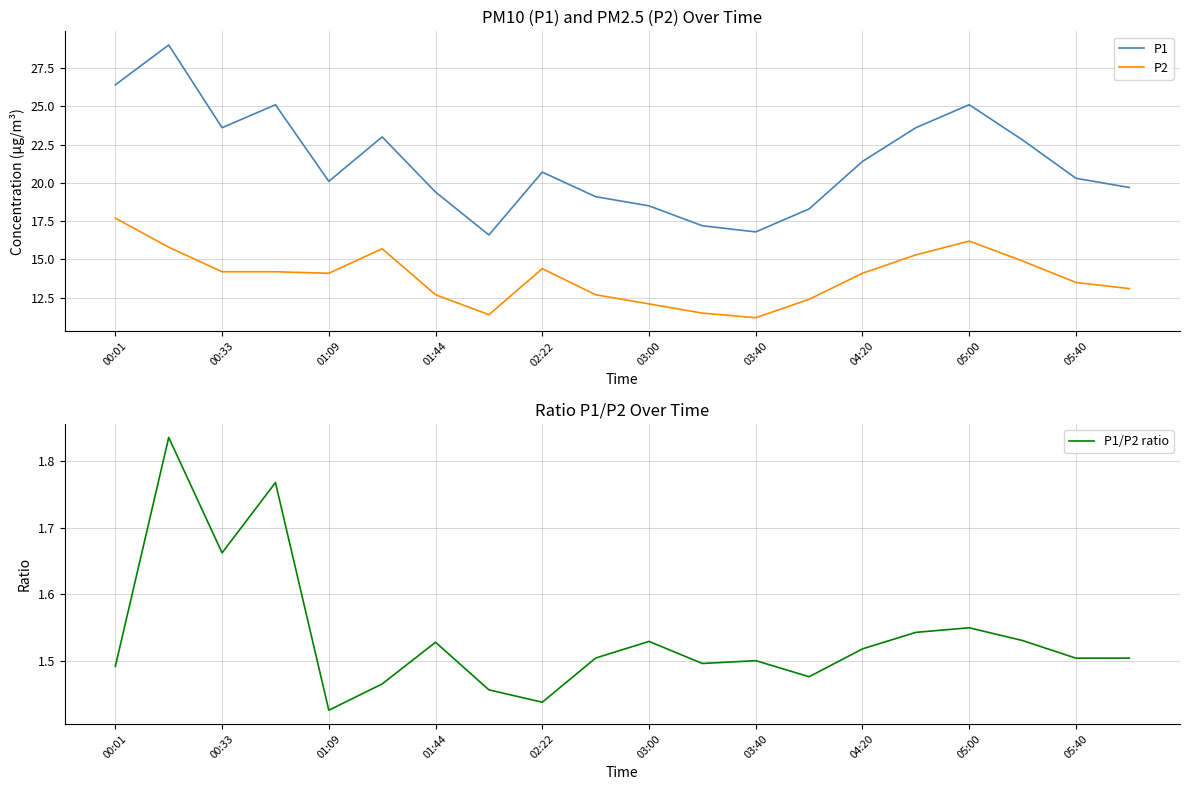

In P2, how many points are lower than both neighbors (excluding endpoints)?

3